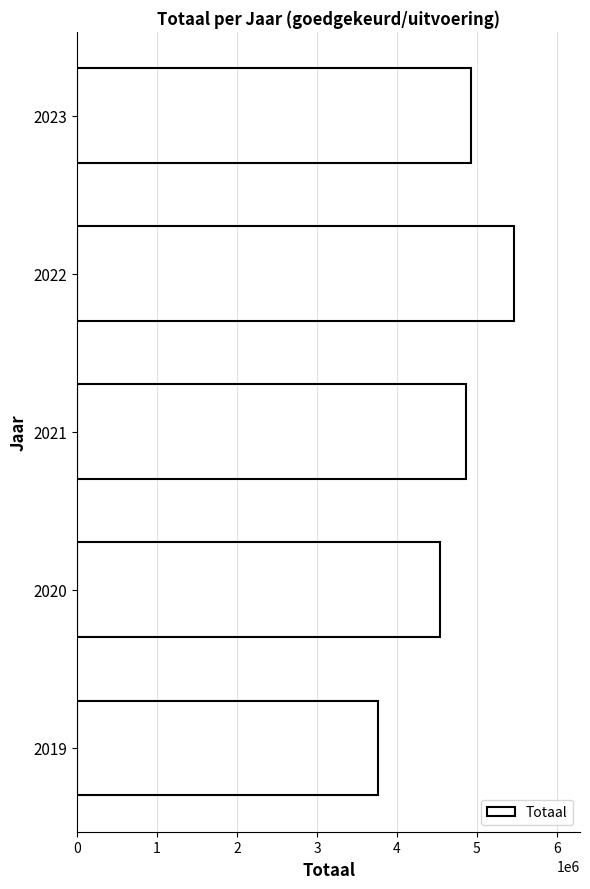

What is the change in value from 2021 to 2019?

-1107354